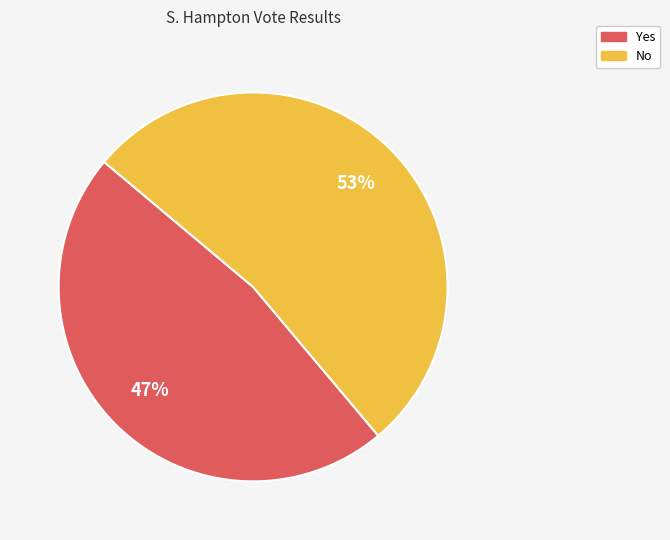

To the nearest percent, what is the difference between the Yes and No slice percentages?

6%